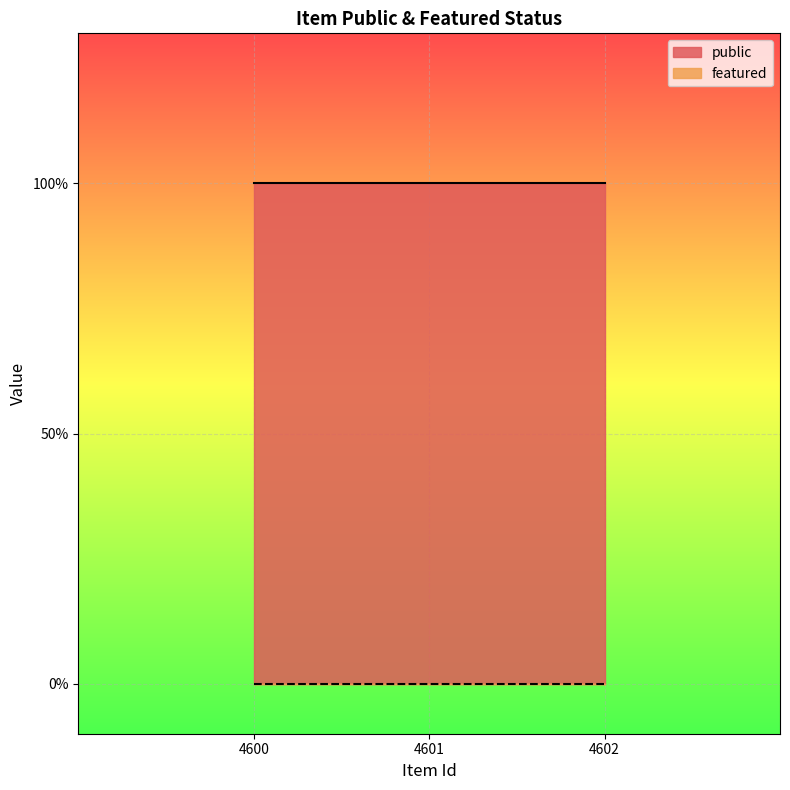

Reading left to right, list all the values displayed in this chart.

public: 4600=1	4601=1	4602=1
featured: 4600=0	4601=0	4602=0